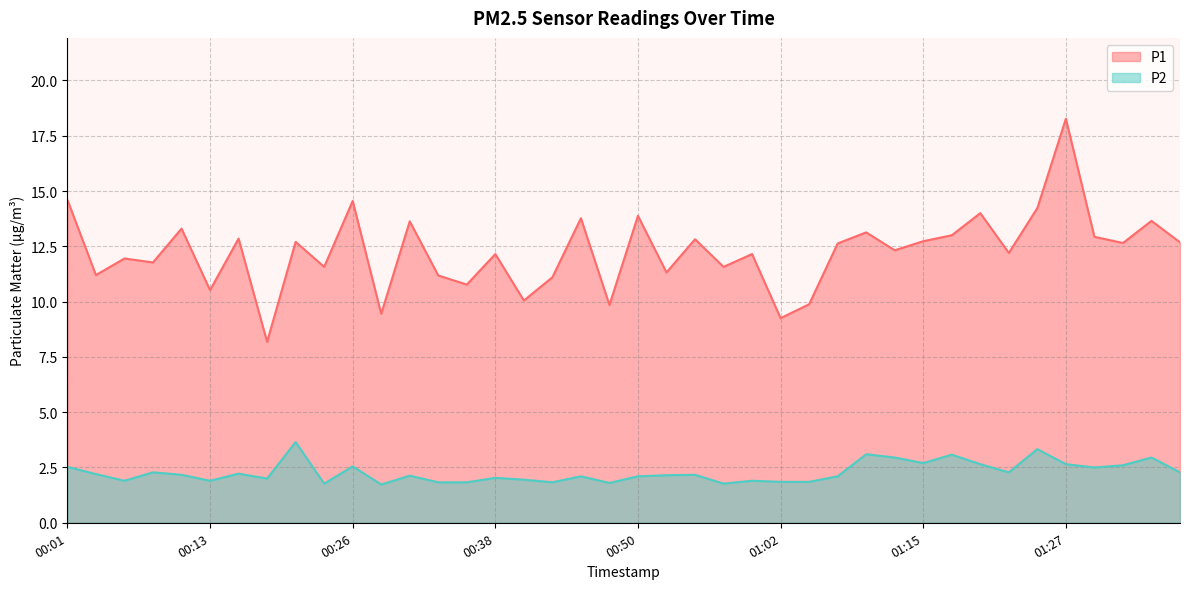

What is the approximate value of P1 at 01:32?

12.7